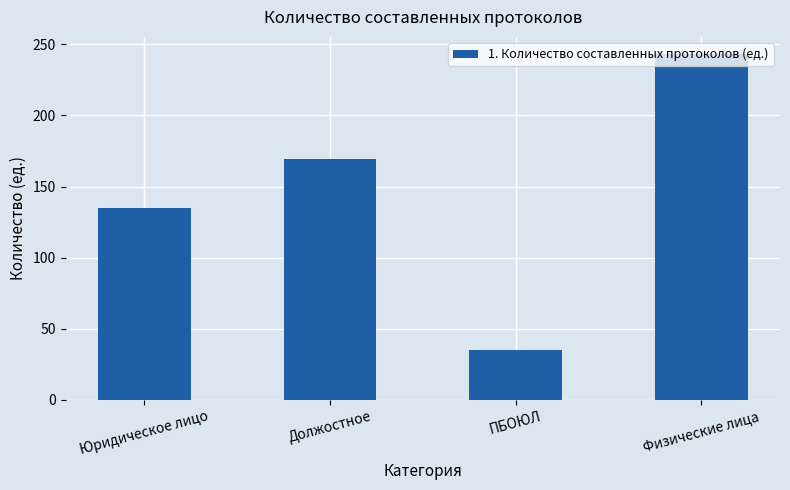

What is the difference between the maximum and second lowest values?

108